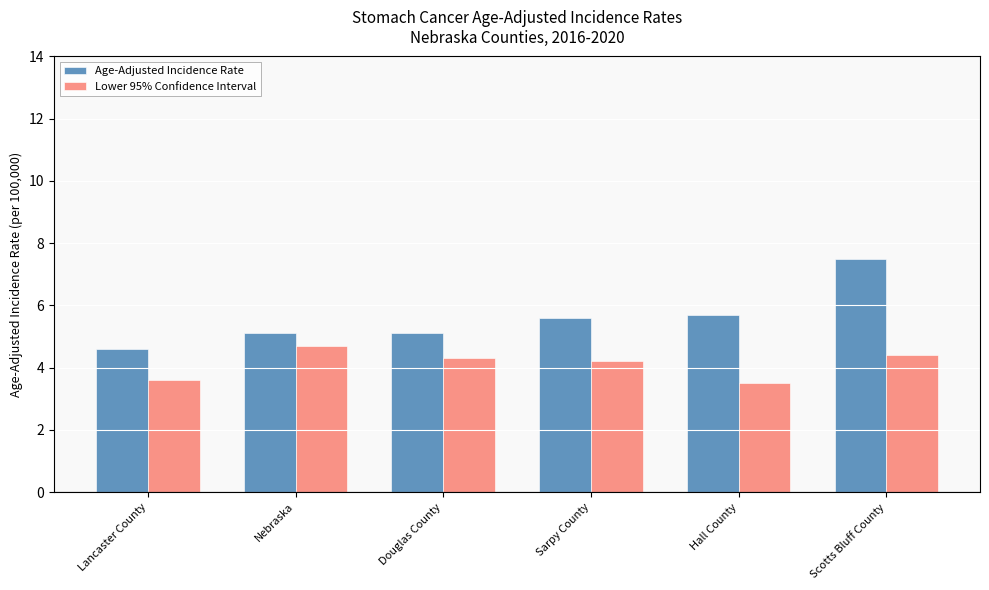

At which category does the chart reach its peak across all series?

Scotts Bluff County